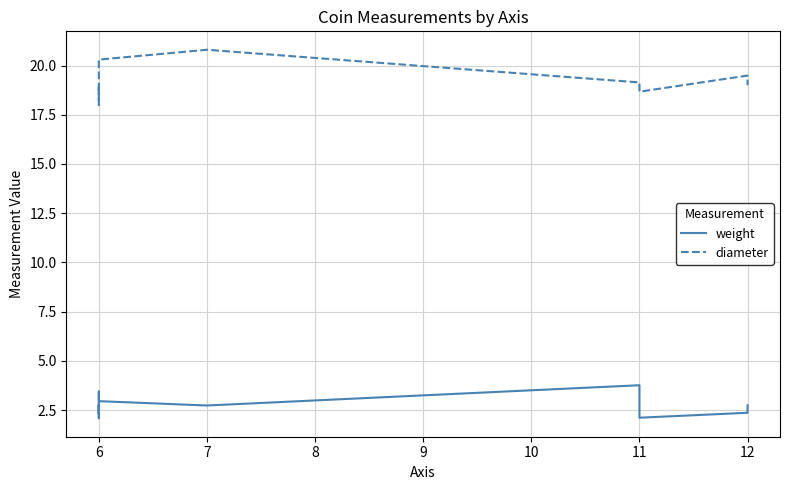

What is the sum of all weight values?

33.1